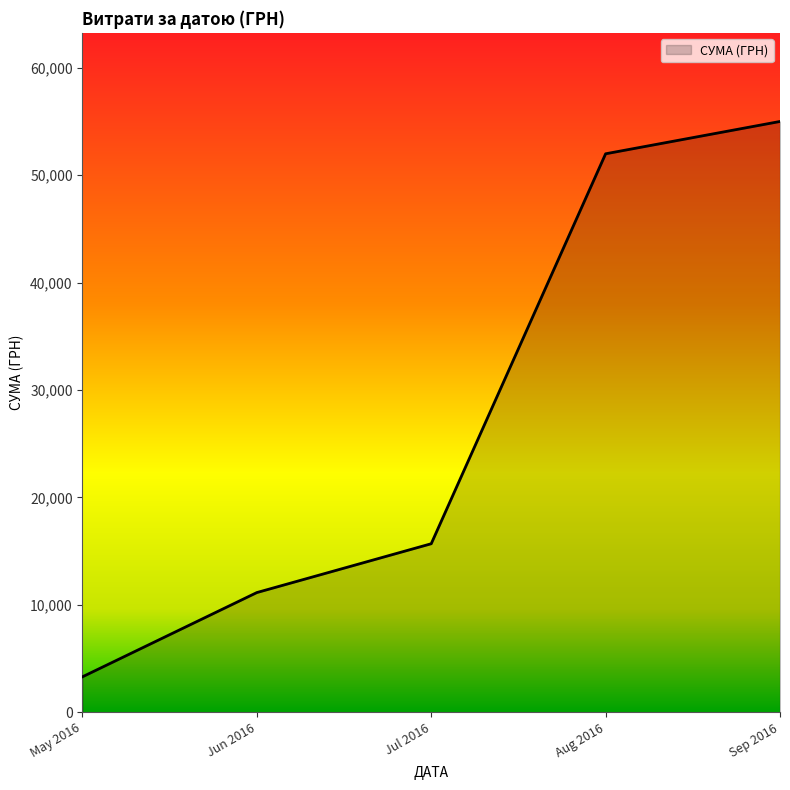

True or false: there are more than 2 points higher than both neighbors.

False